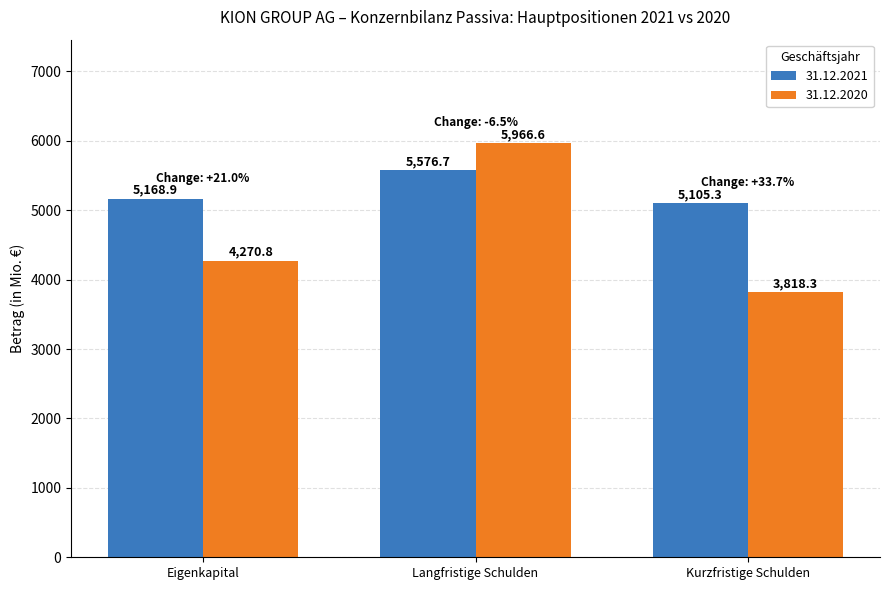

What is the difference between the 31.12.2021 values at Langfristige Schulden and Kurzfristige Schulden?

471.4